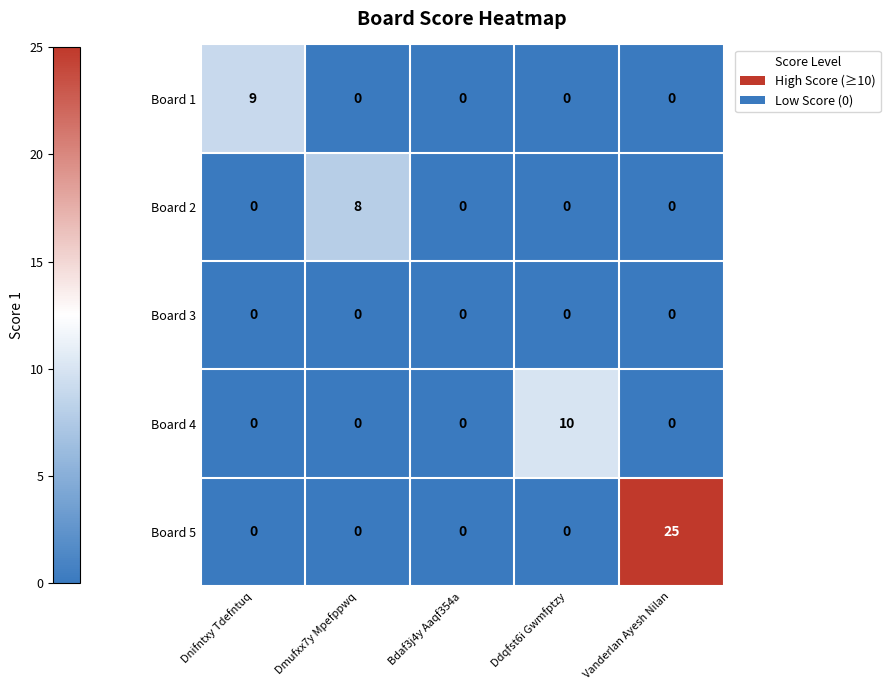

Which category has the highest value across all series?

Vanderlan Ayesh Nilan